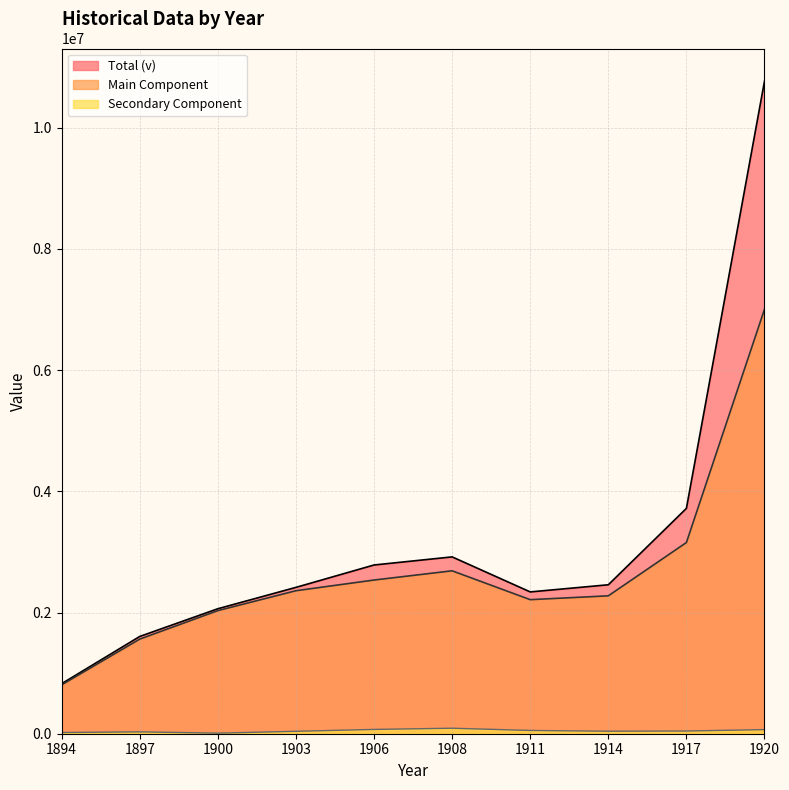

What is the sum of all Secondary Component line values?

469329